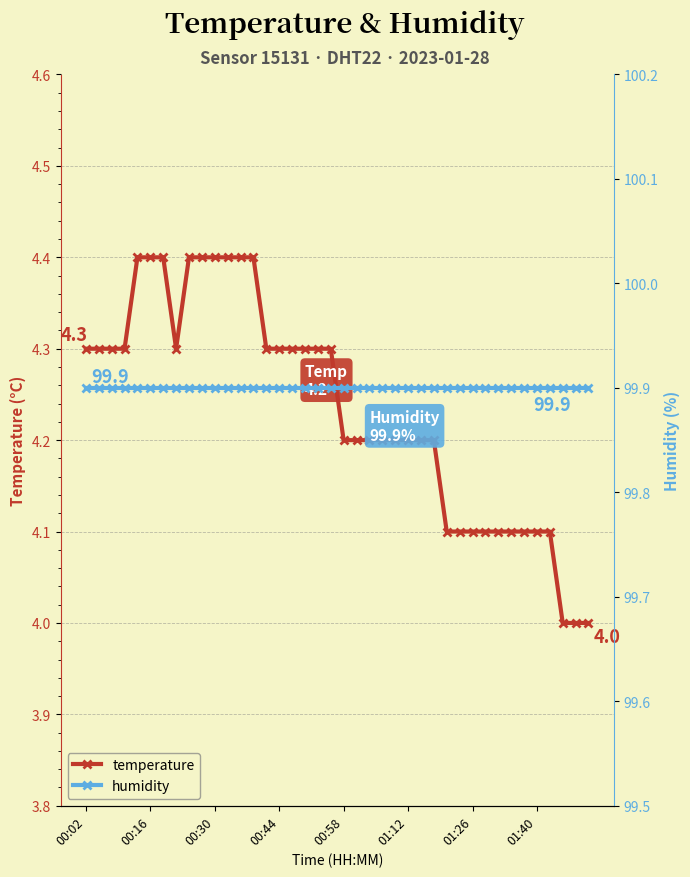

What is the minimum value for temperature?

4.0